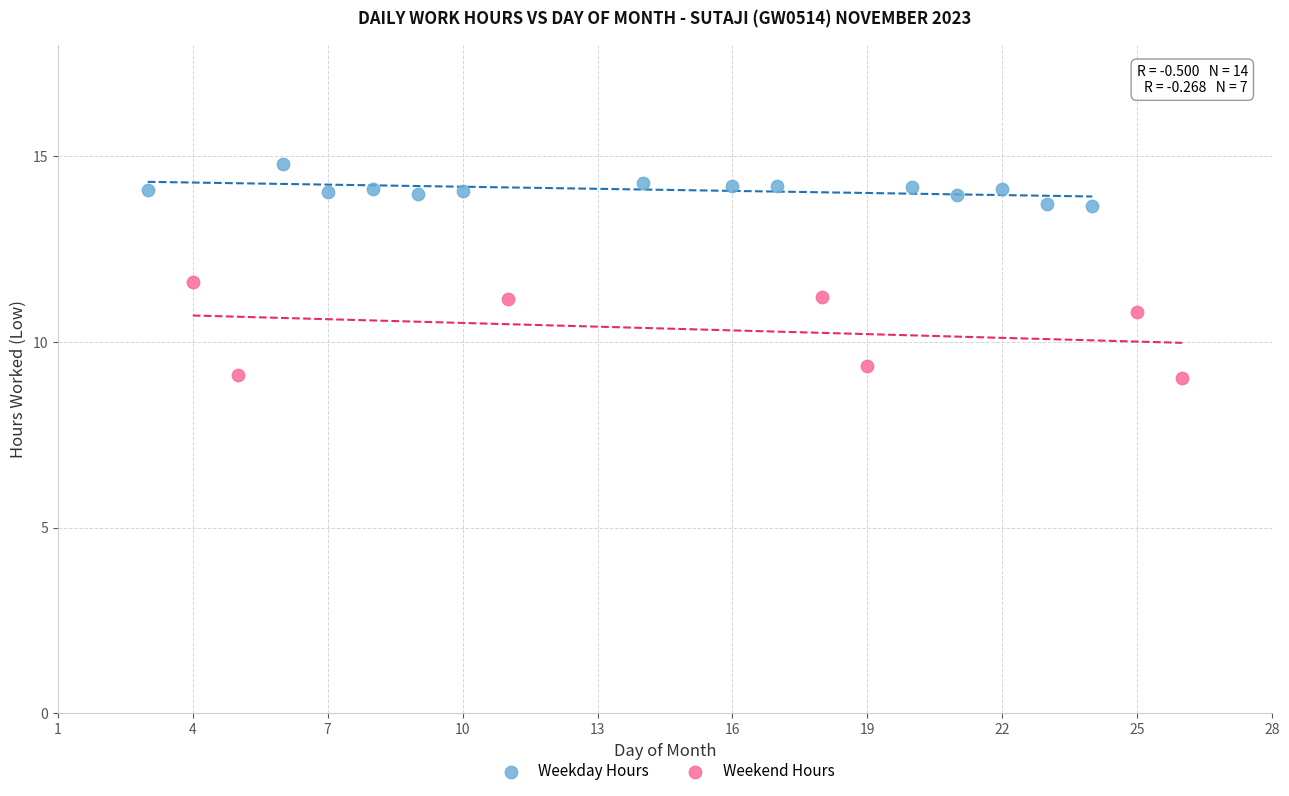

Which series reaches the minimum Y coordinate?

Weekend Hours